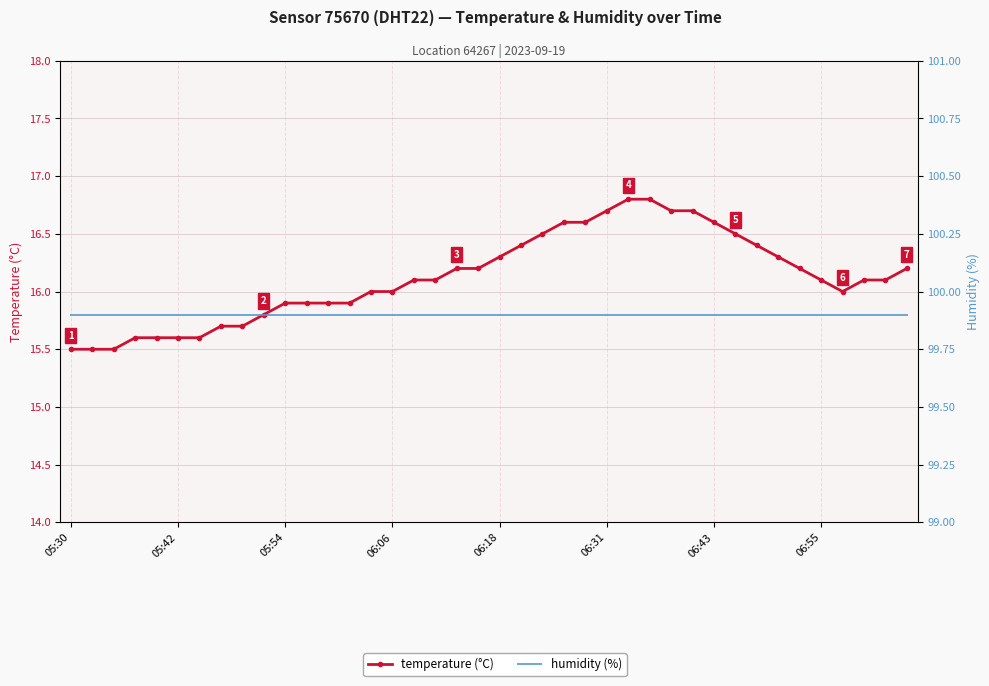

What is the minimum value shown in the chart?

15.5